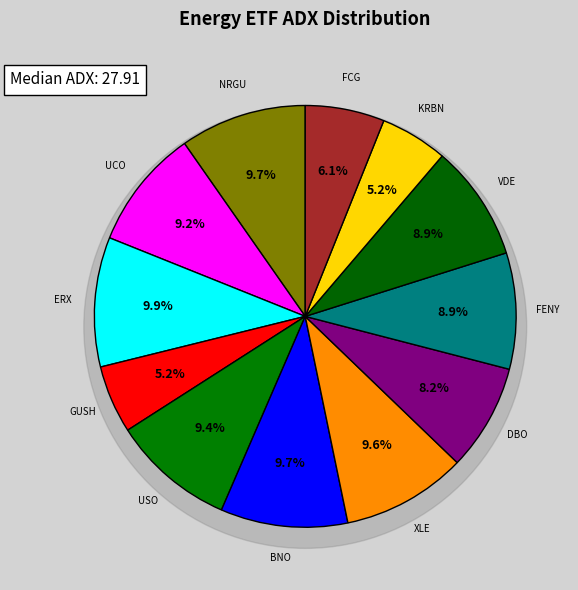

To the nearest percent, what is the combined percentage of FCG and USO?

16%